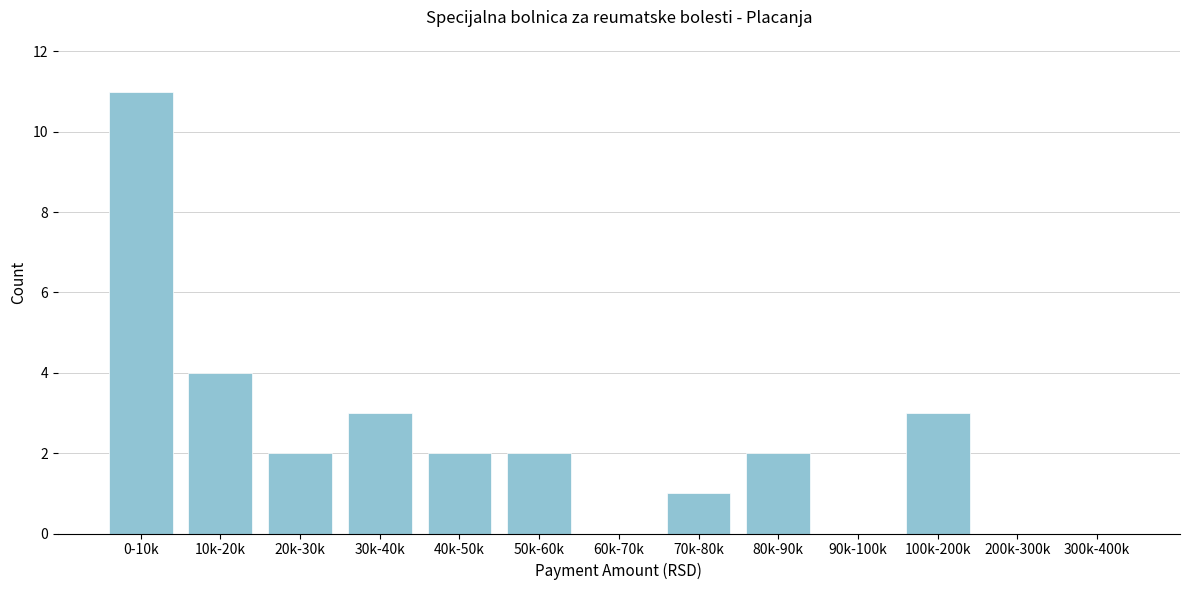

Reading right to left, what are all the values shown in this chart?

300k-400k=0	200k-300k=0	100k-200k=3	90k-100k=0	80k-90k=2	70k-80k=1	60k-70k=0	50k-60k=2	40k-50k=2	30k-40k=3	20k-30k=2	10k-20k=4	0-10k=11